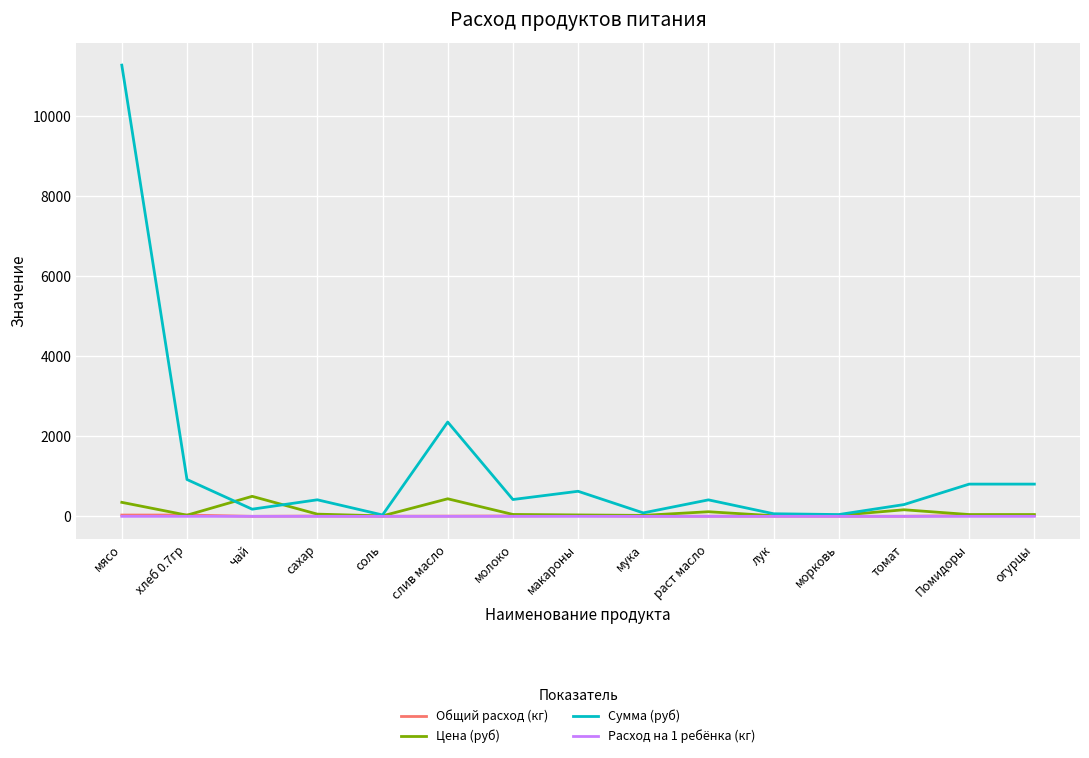

What is the sum of the Общий расход (кг) values at чай and мука?

3.9